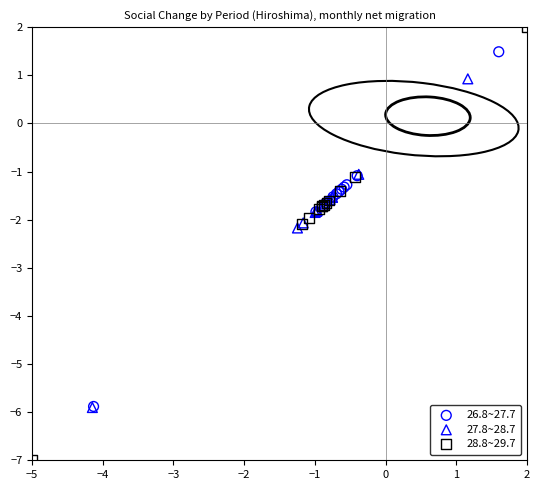

Which series reaches the maximum Y coordinate?

28.8~29.7